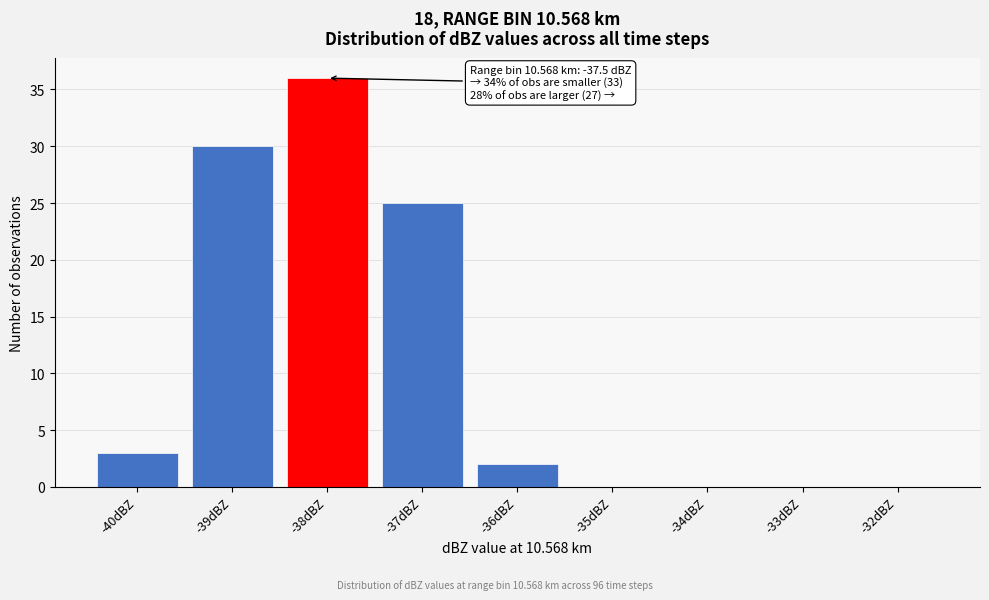

Reading left to right, transcribe all the data shown in this chart.

-40dBZ=3	-39dBZ=30	-38dBZ=36	-37dBZ=25	-36dBZ=2	-35dBZ=0	-34dBZ=0	-33dBZ=0	-32dBZ=0